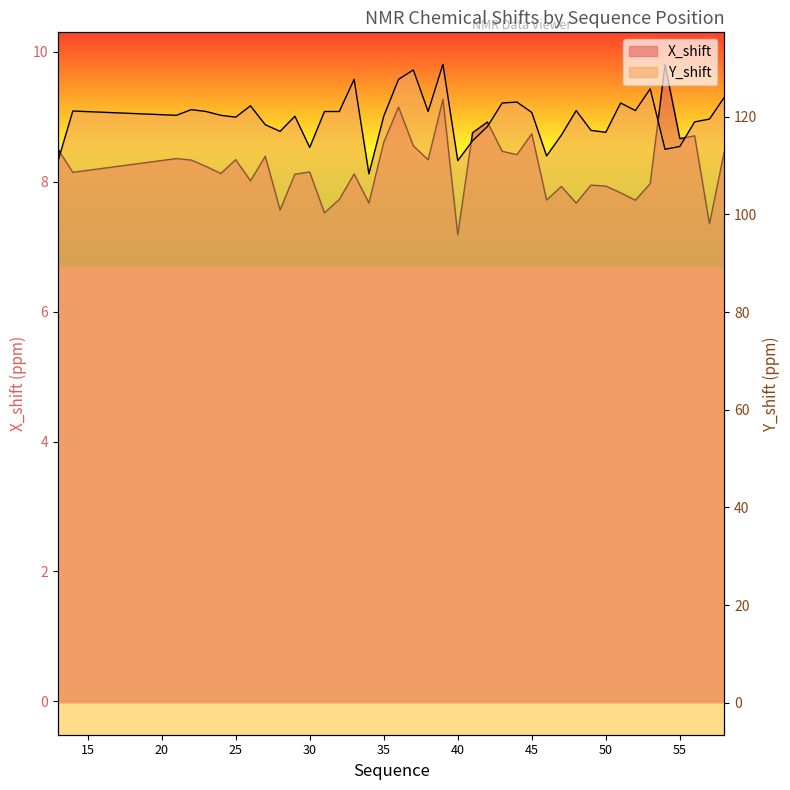

What is the difference between the maximum and minimum values in the Y_shift series?

22.4